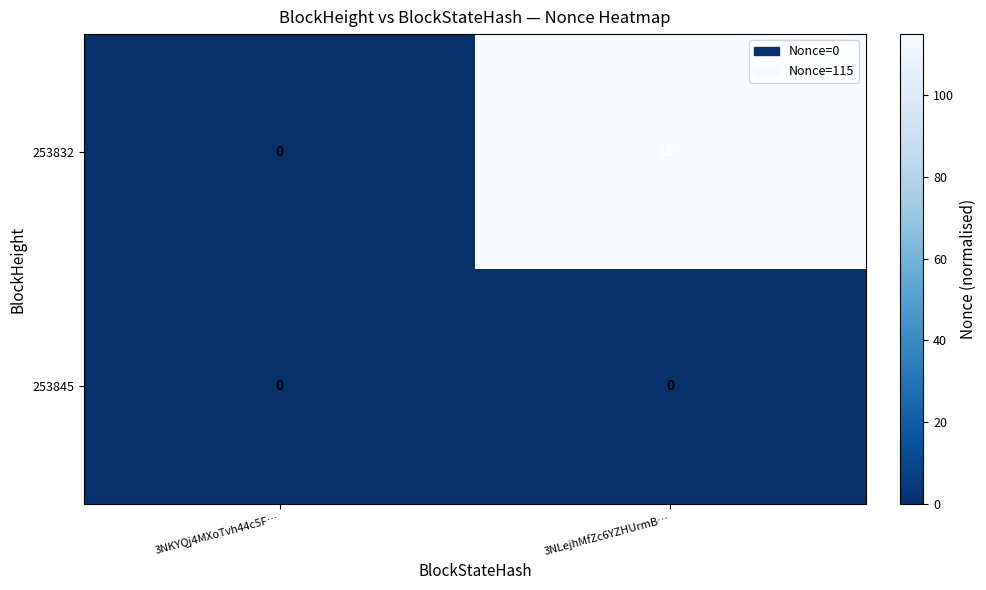

List the series in order of their peak value, highest first.

253832, 253845